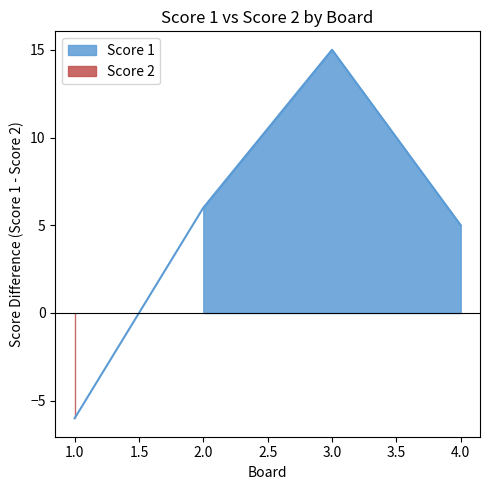

Is it true that the value at 4 is 5?

True